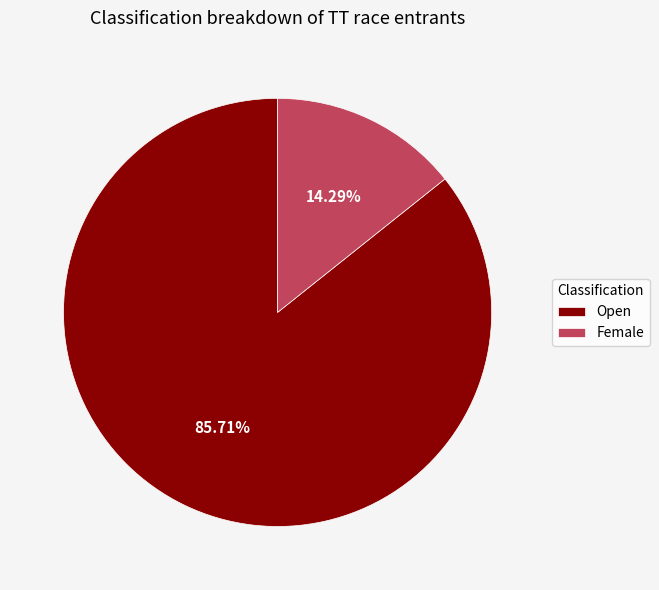

To the nearest percent, what is the combined percentage of Open and Female?

100%